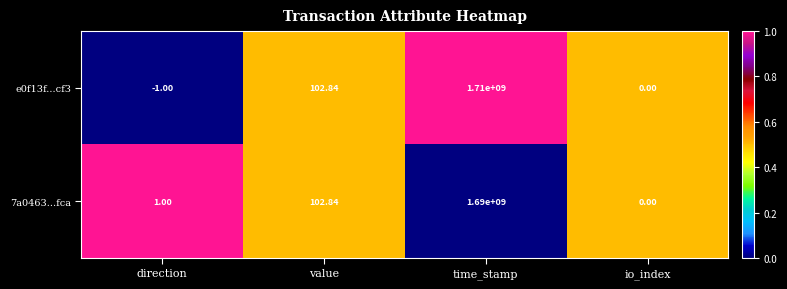

How many categories are shown in the chart?

4